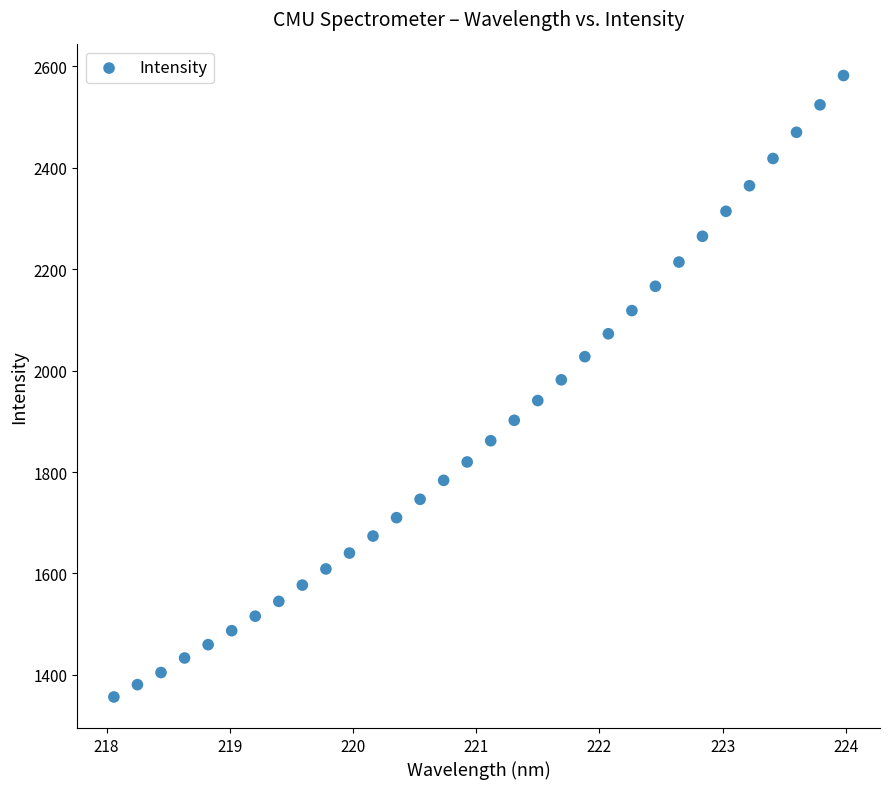

What is the range of Y values (max minus min)?

1225.1